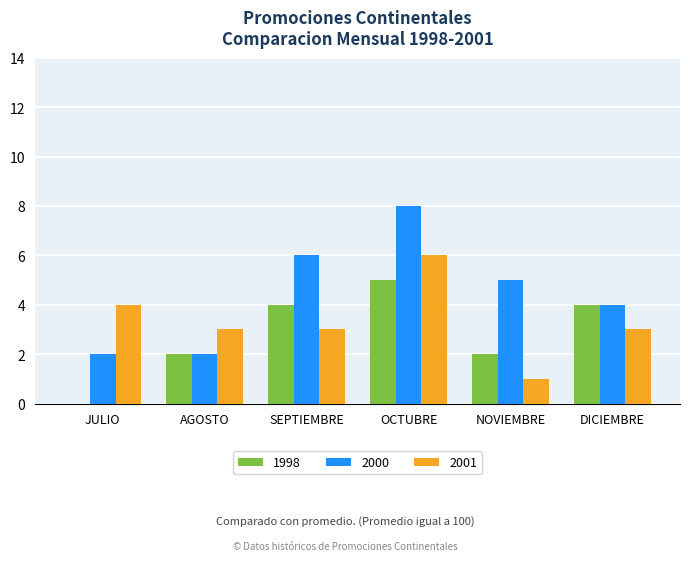

How many series are shown in this chart?

3